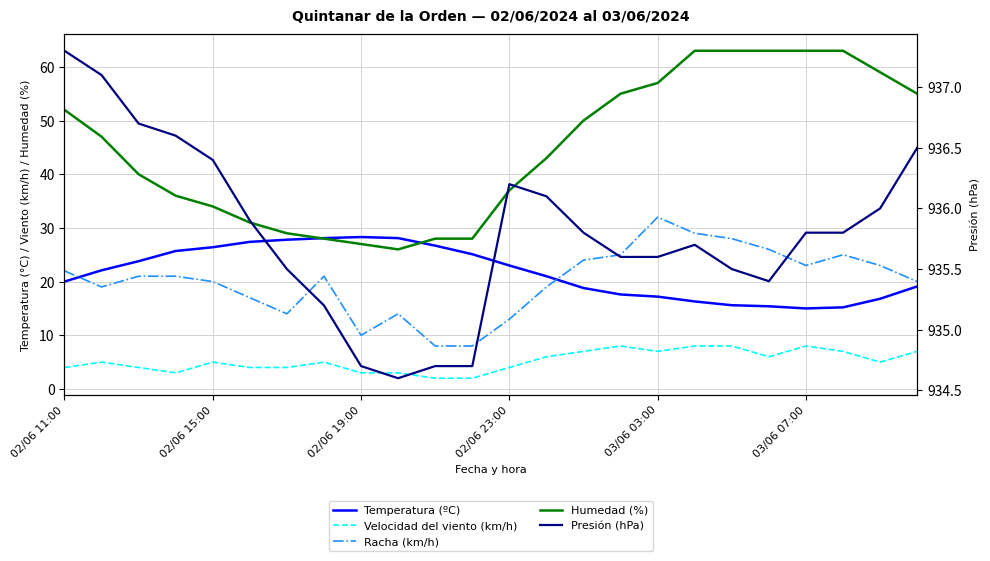

How many data points does each series have?

24